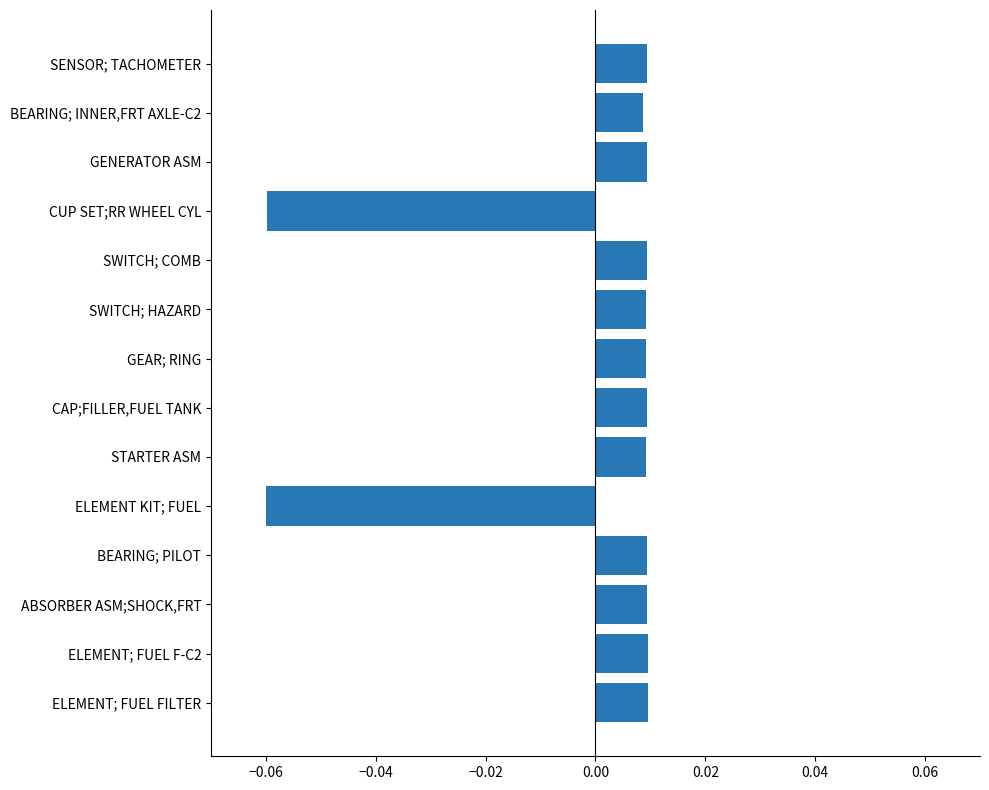

What position from the left is −0.06?

2